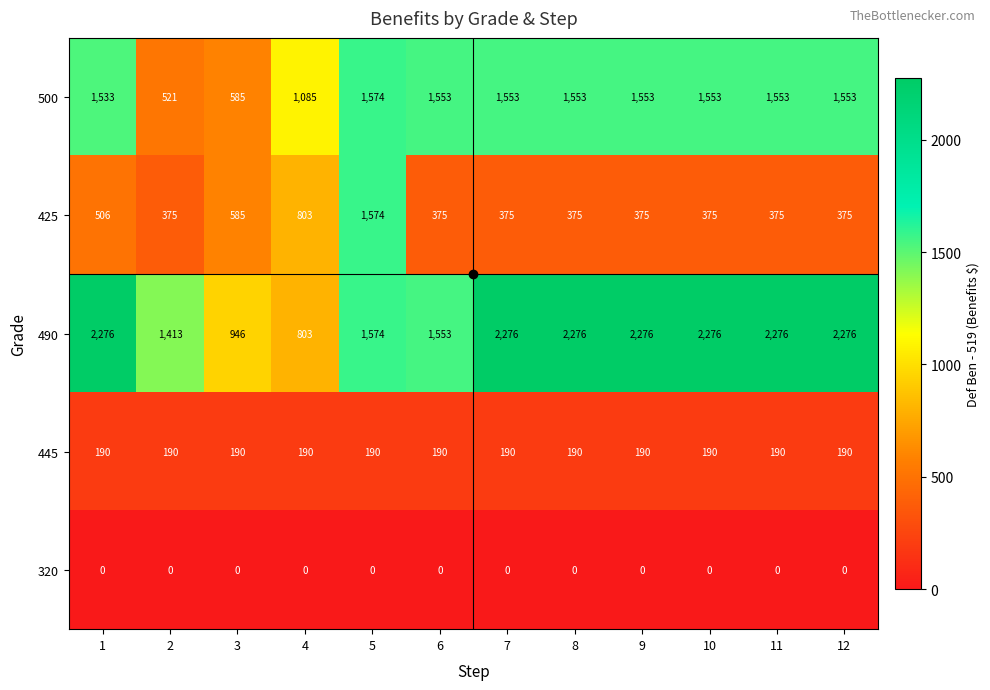

Which series changed the most between 6 and 7?

490